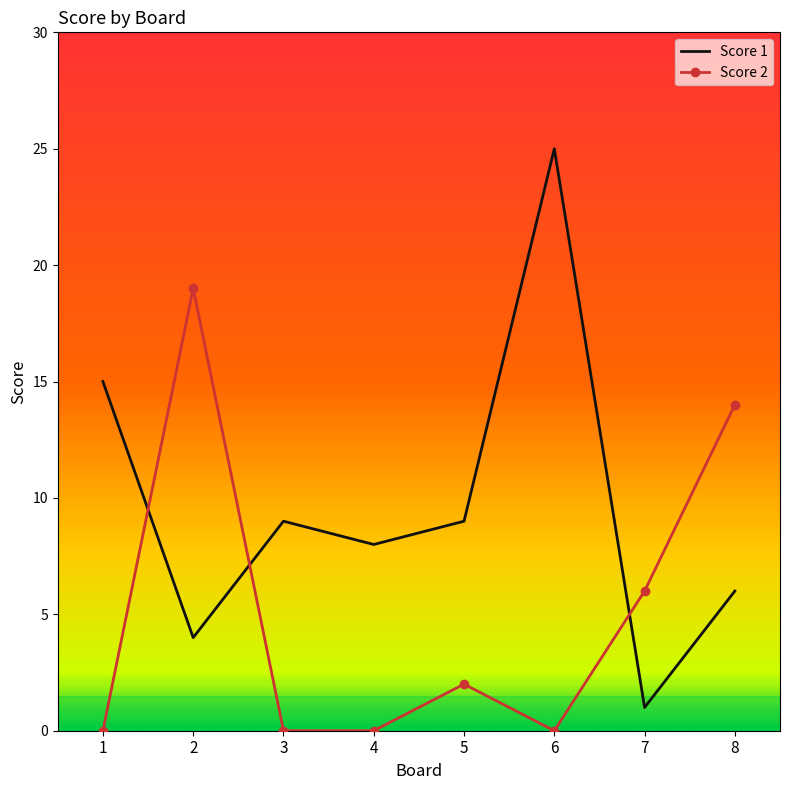

How many interior local valleys does the Score 1 series have?

3